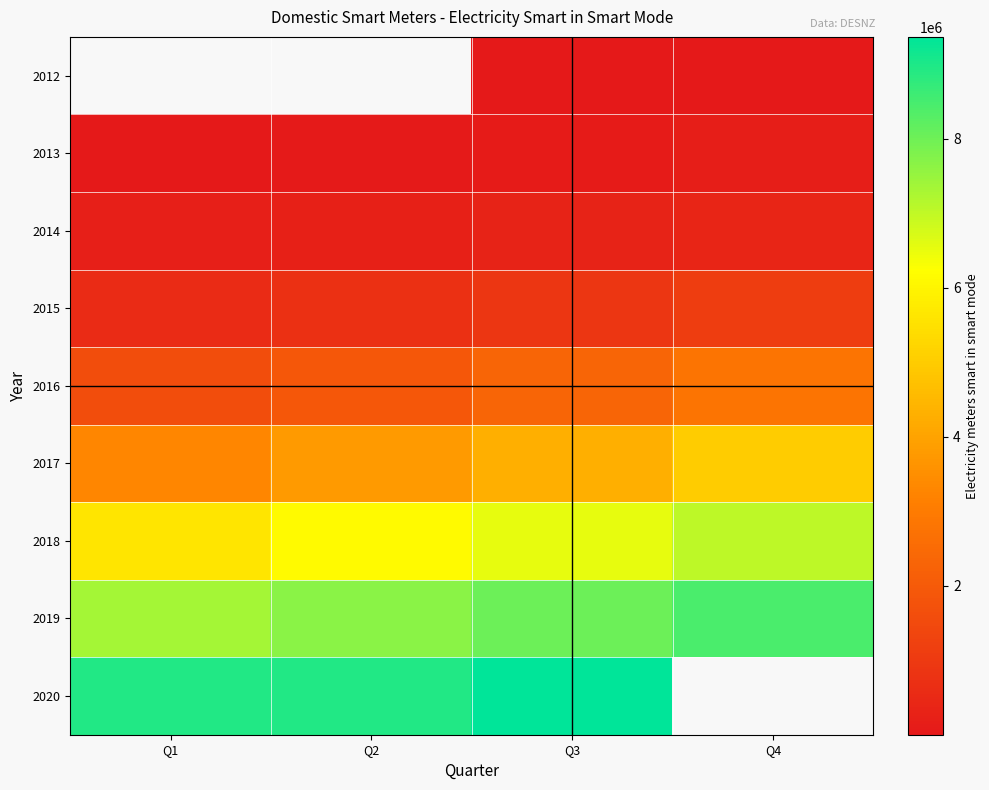

Which has a higher value, Q1 or Q4?

Q4